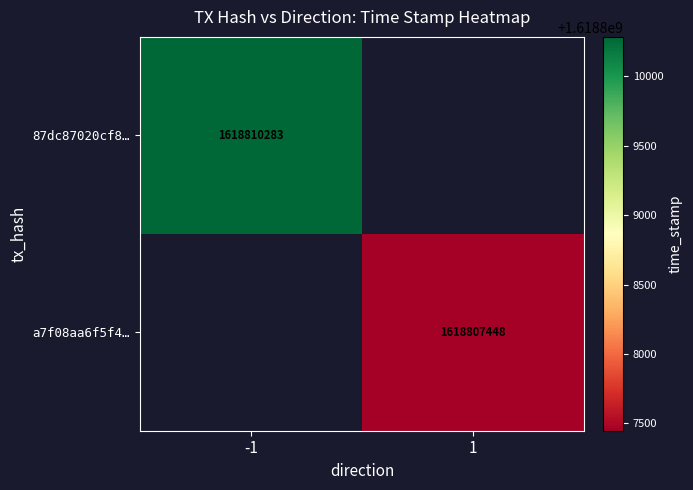

What is the maximum value shown in the chart?

1618810283.0